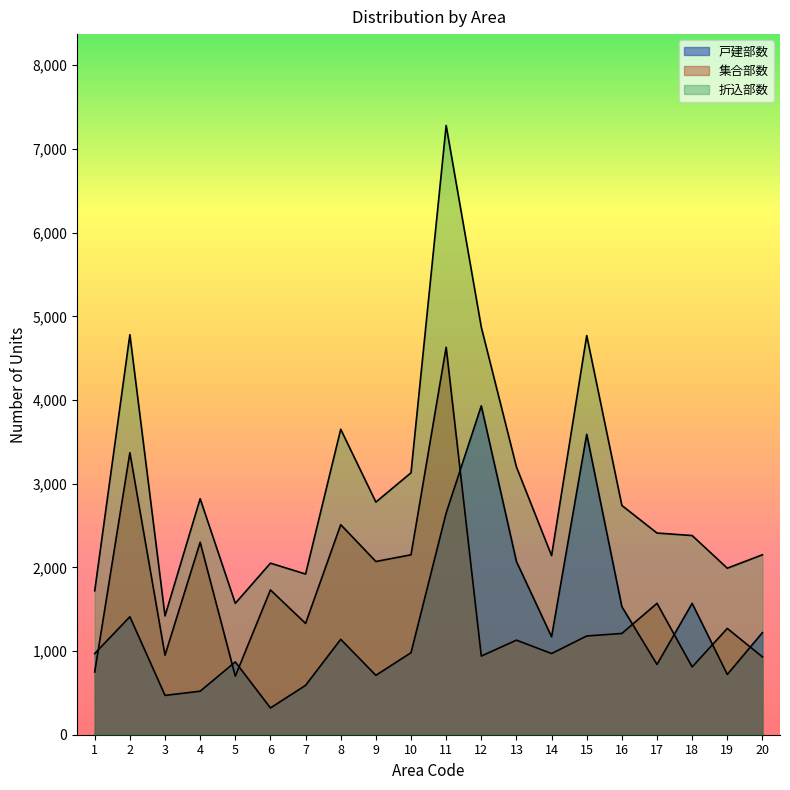

At which label does 集合部数 first exceed 1270?

2